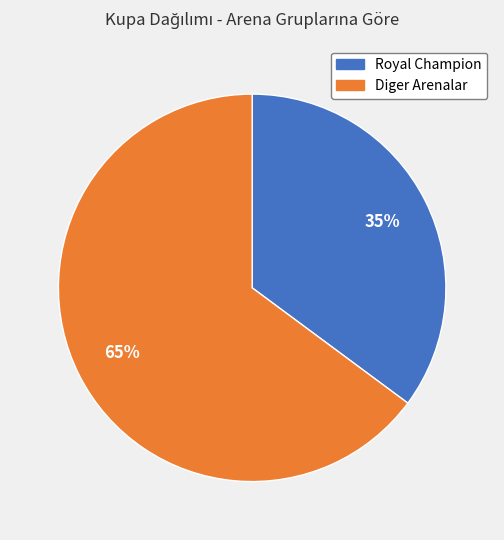

How many slices are in this pie chart?

2